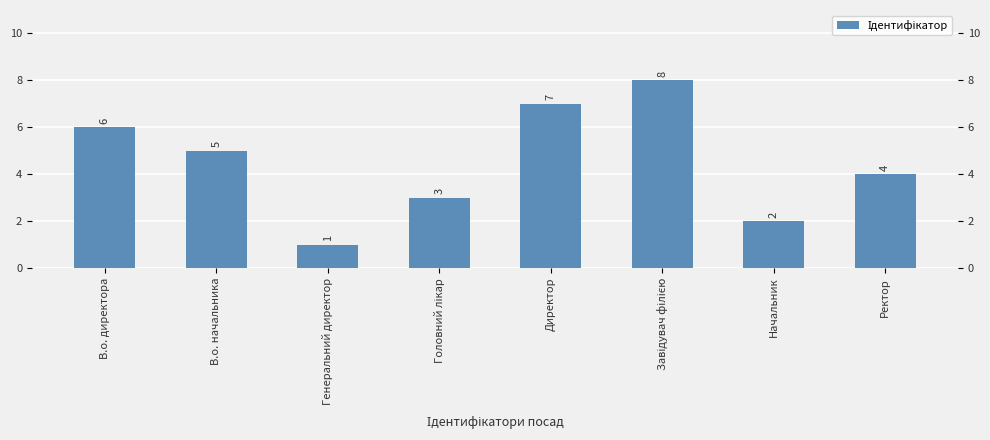

What is the average value?

4